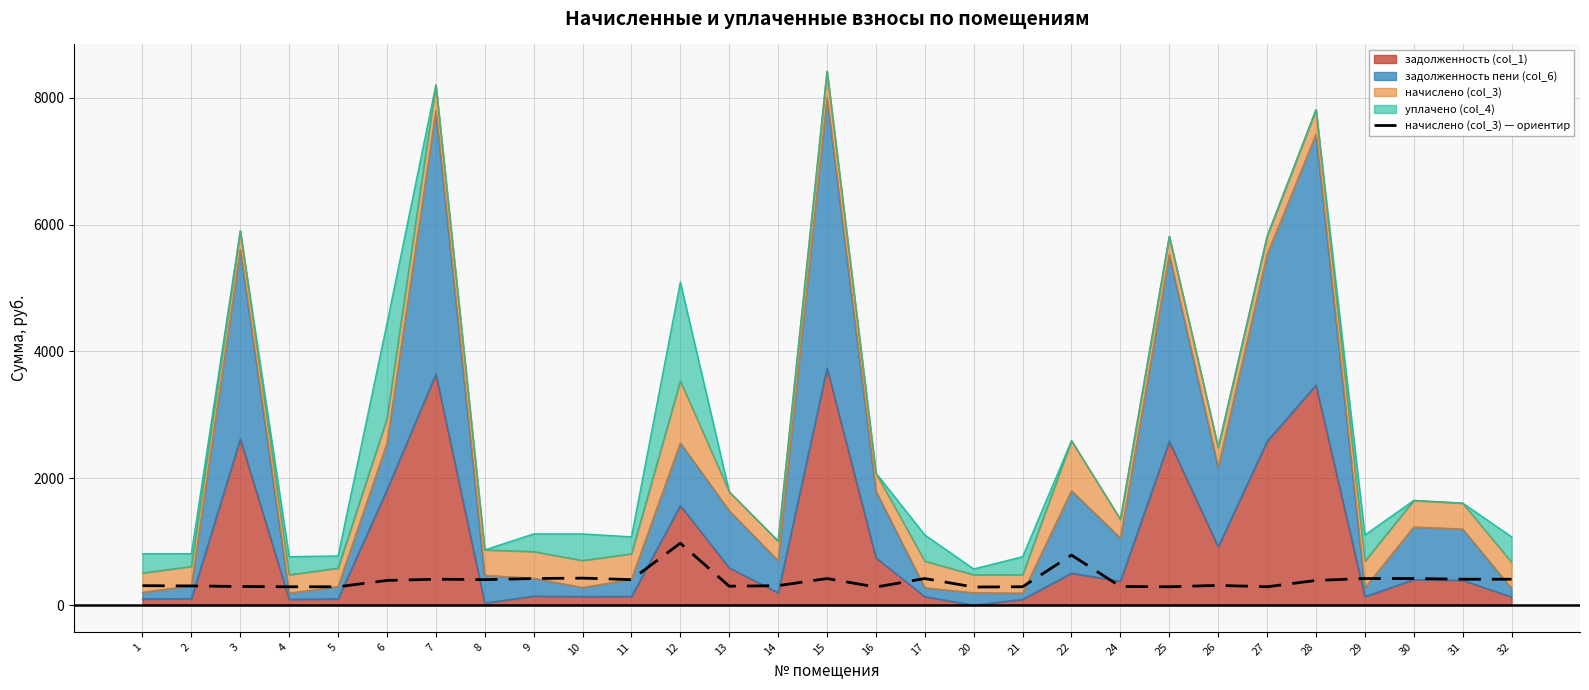

The value at 1 is 535.2. True or false?

False